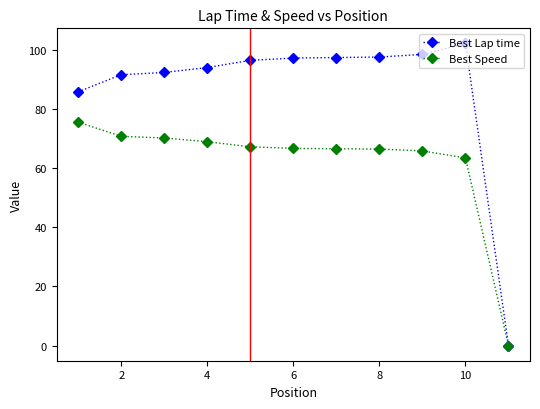

What is the highest value of the Best Speed series?

75.5